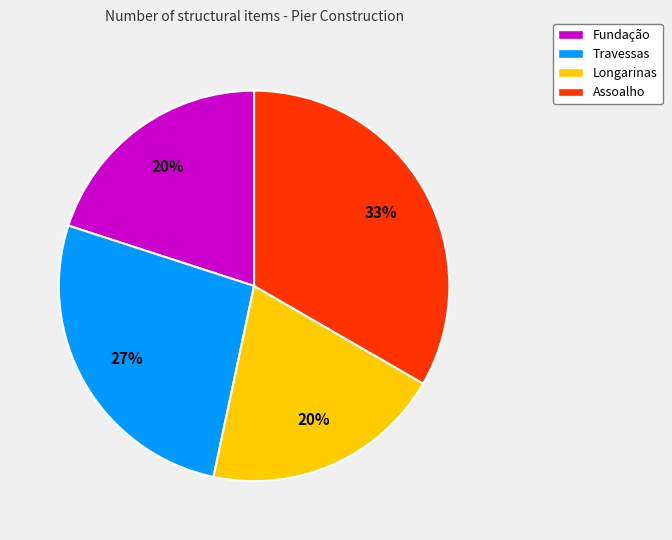

Is Travessas the majority of the pie?

No